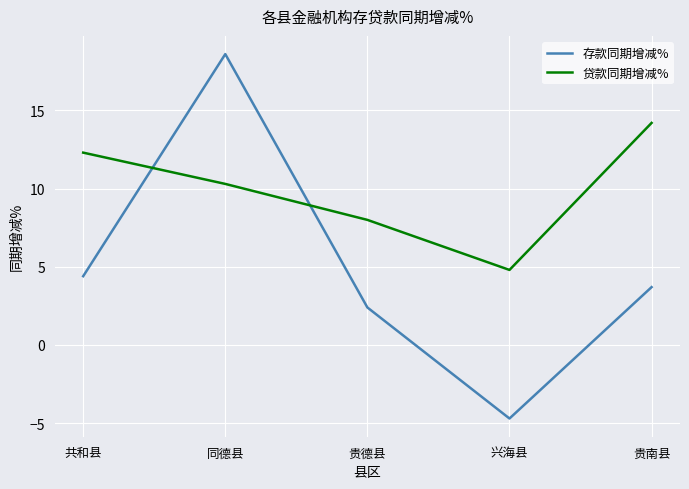

At which category does the chart reach its minimum across all series?

兴海县